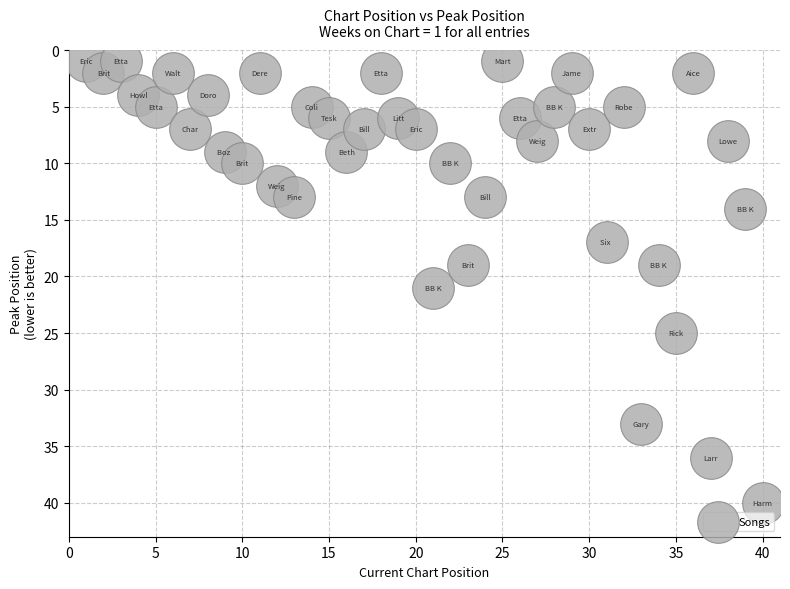

What is the range of X values (max minus min)?

39